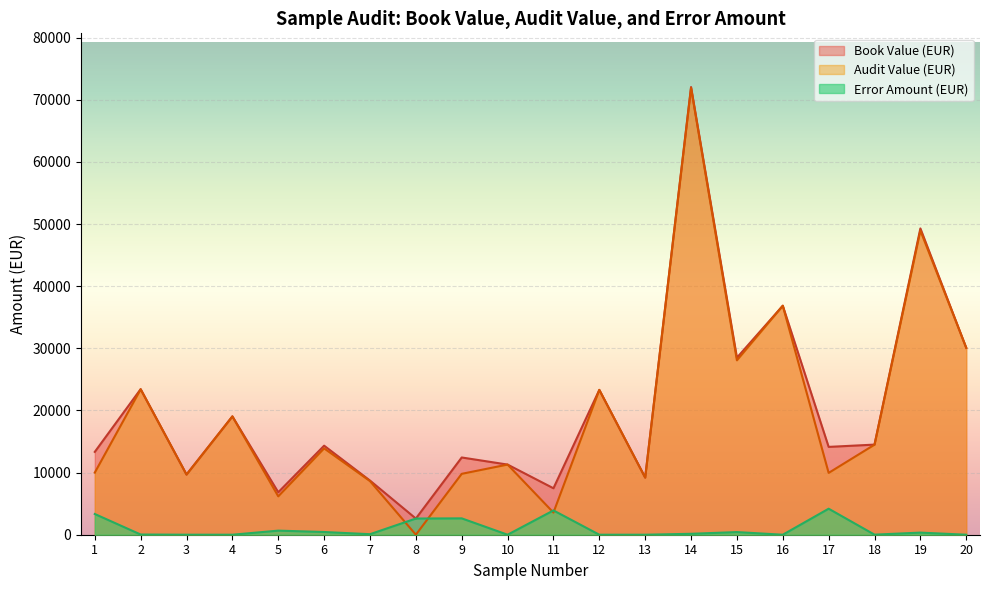

What is the value of the Error Amount (EUR) point at the 7th from the left?

84.2